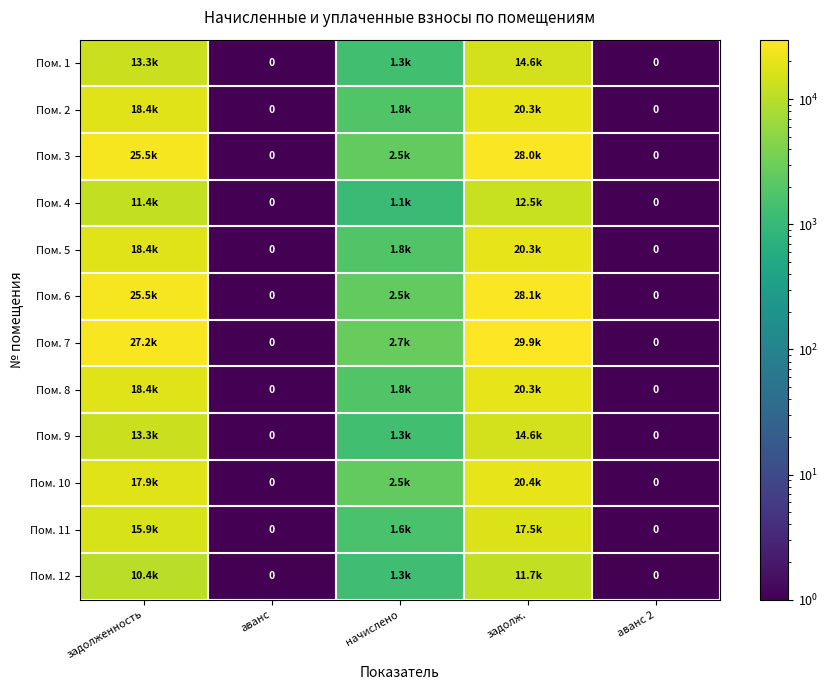

At which category does the chart reach its minimum across all series?

аванс